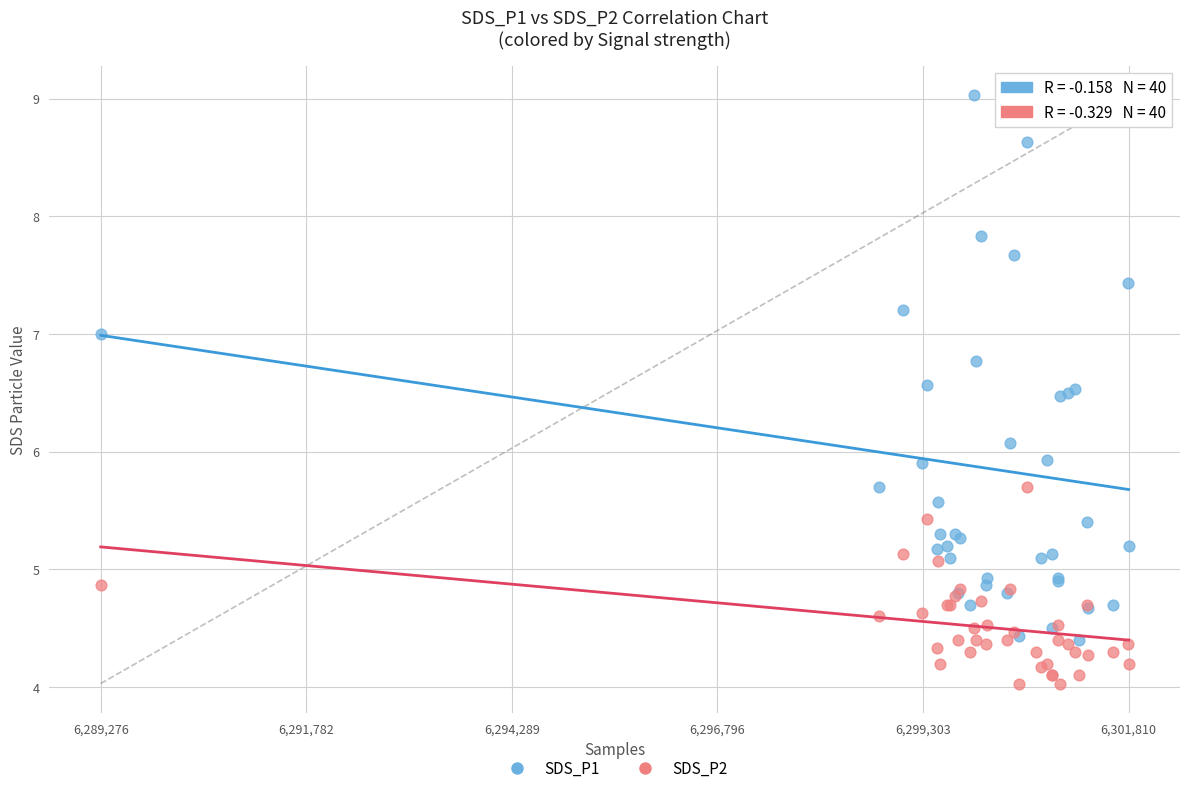

Which series has the widest spread of Y values?

SDS_P1